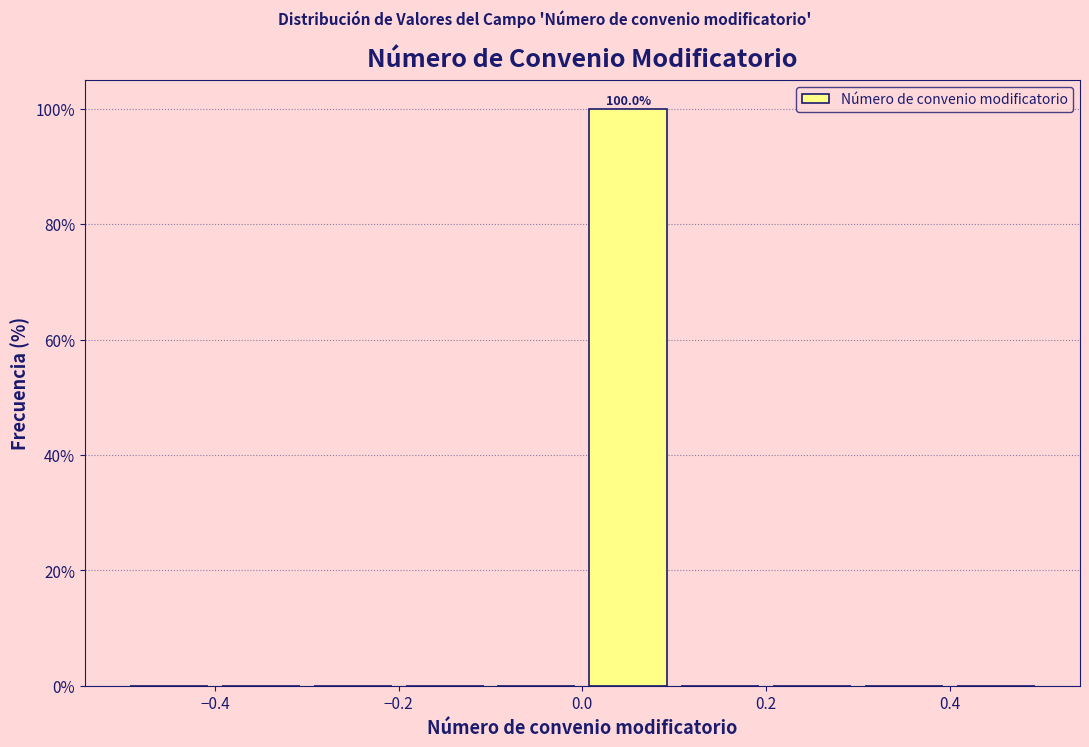

Over which range of the x-axis is the bar tallest?

0.0 to 0.1